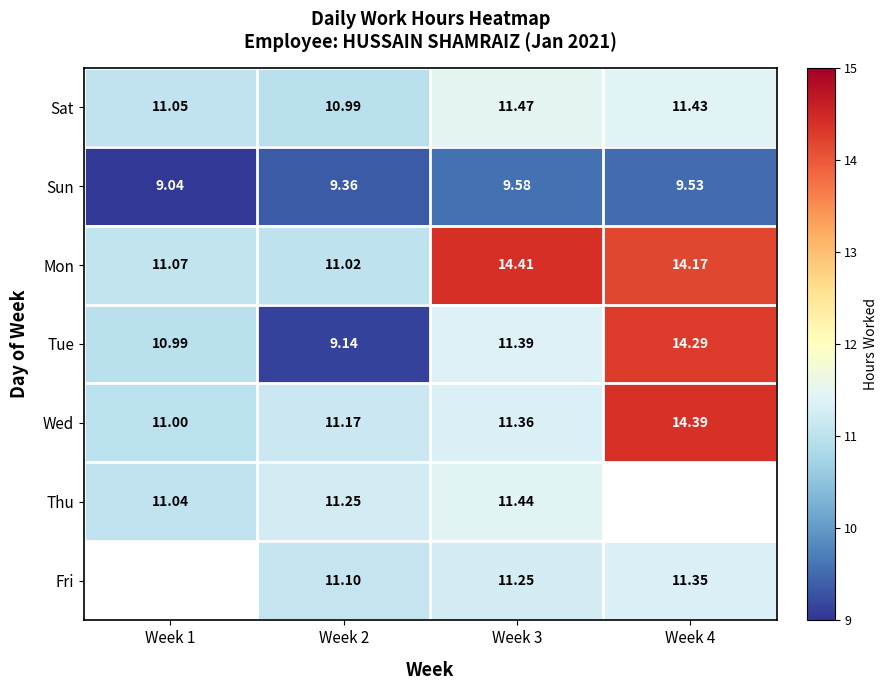

Is the value of Wed at Week 1 greater than the value of Tue at Week 4?

No